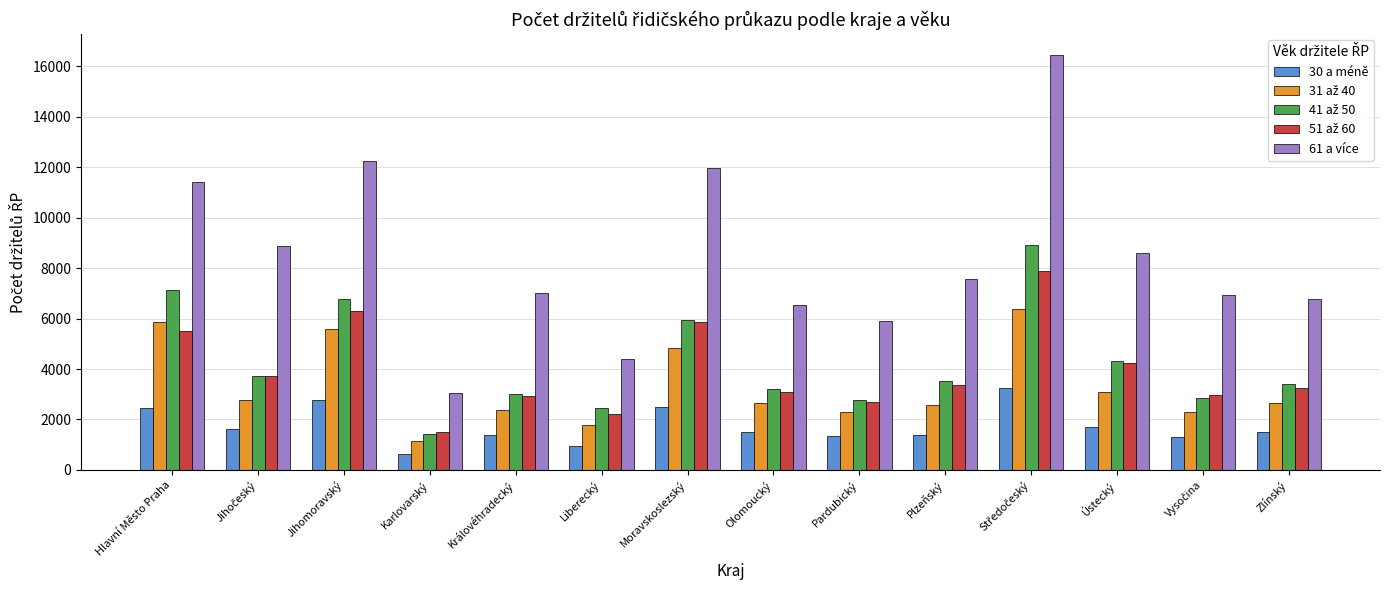

Which series has the largest range (max minus min)?

61 a více